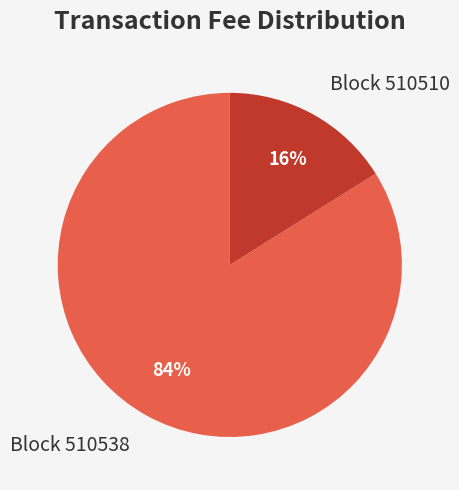

How many segments does this pie chart have?

2